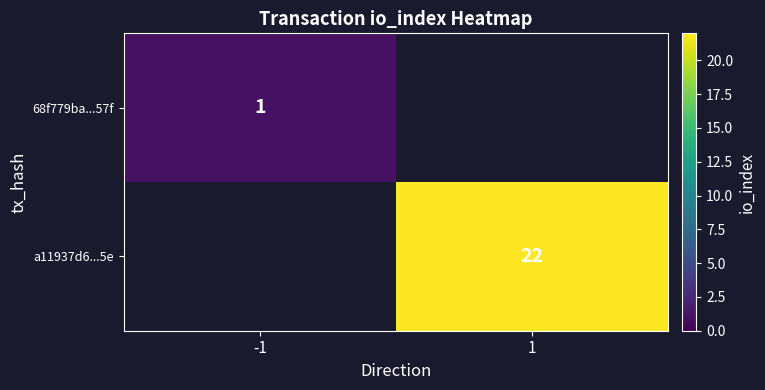

The a11937d6...5e series shows 39.1 at 1. True or false?

False